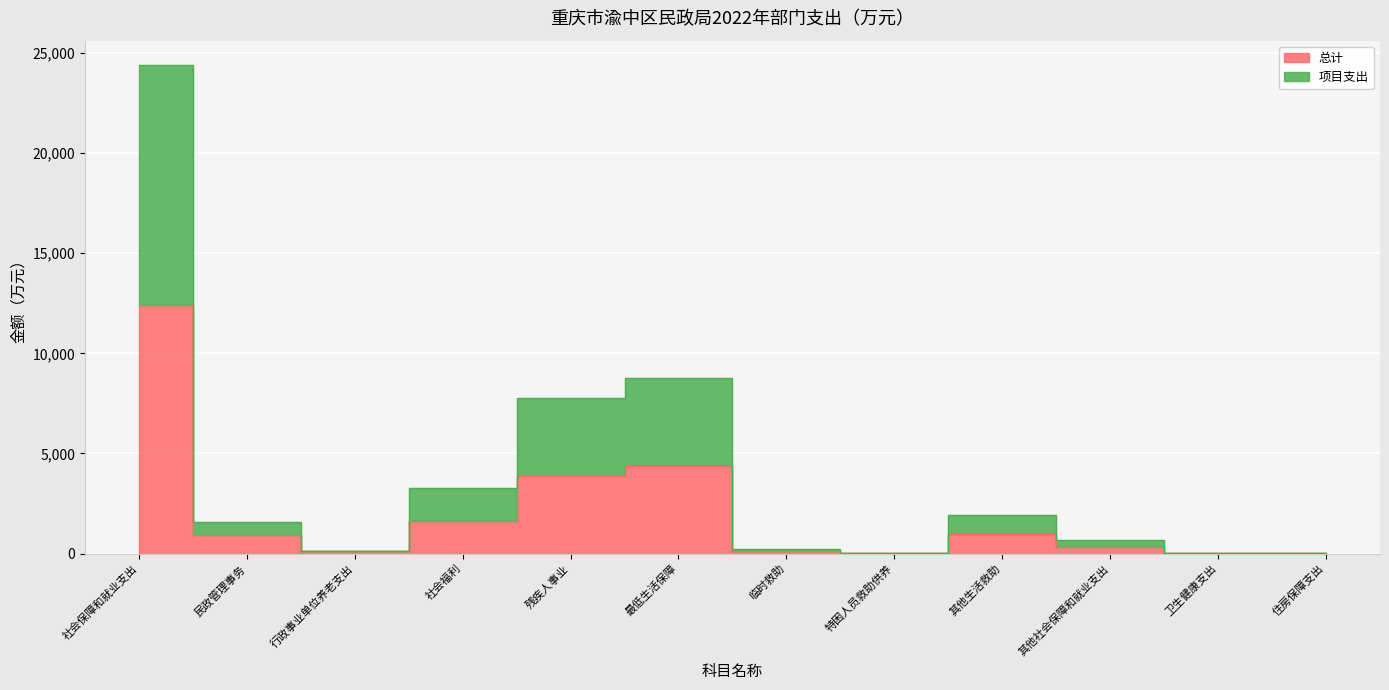

Which series has the largest range (max minus min)?

项目支出